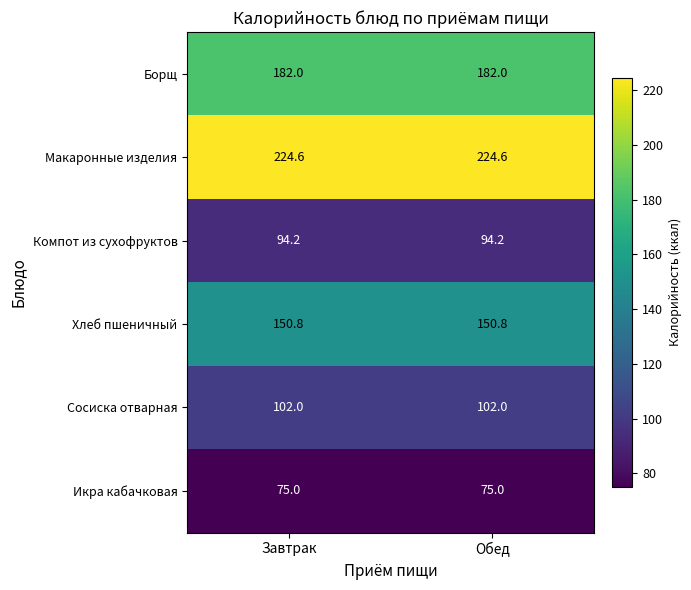

What is the maximum value for Борщ?

182.0